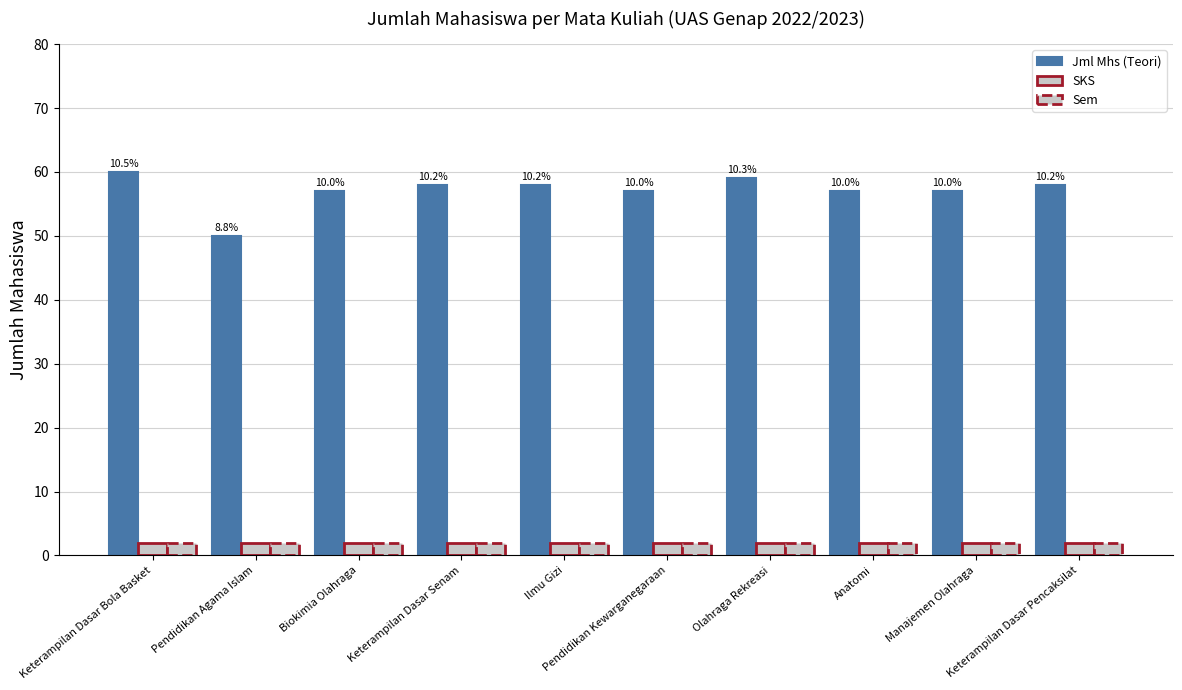

Are the bars grouped side by side (vs. stacked)?

Yes